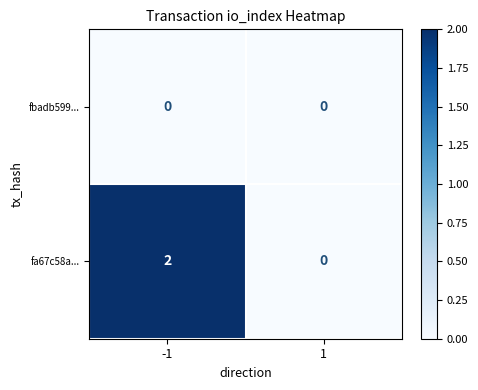

Reading left to right, extract all data points from this chart.

fbadb599...: -1=0	1=0
fa67c58a...: -1=2	1=0